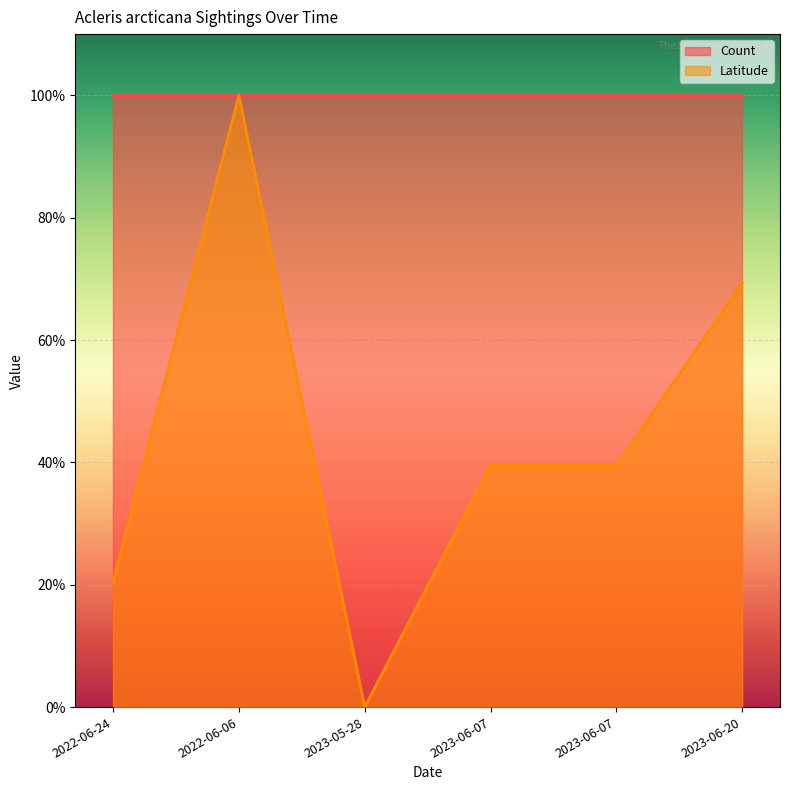

At which category does the data reach its first local peak?

2022-06-06